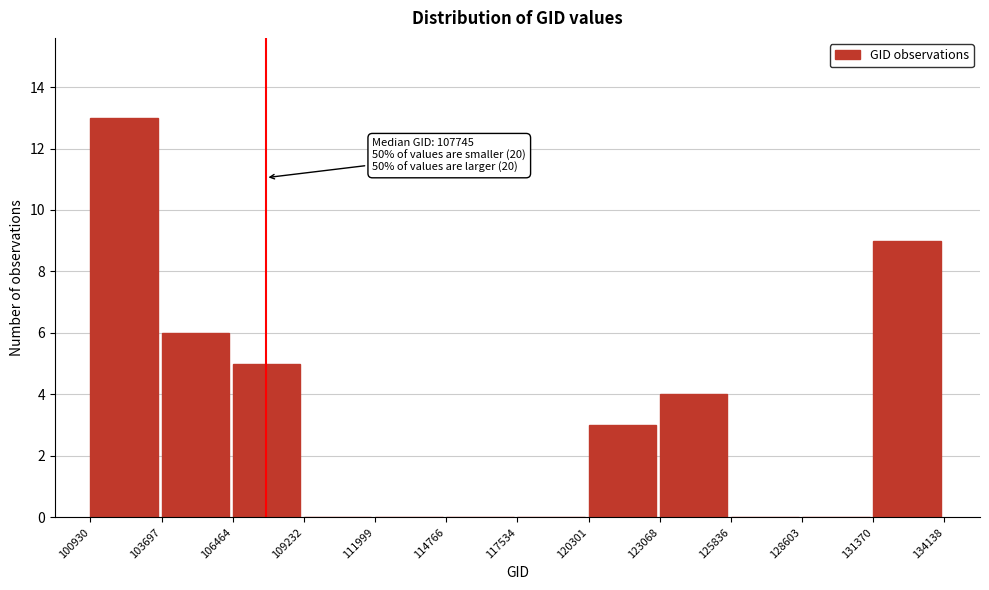

Which range on the x-axis has the tallest bar?

100930 to 103697